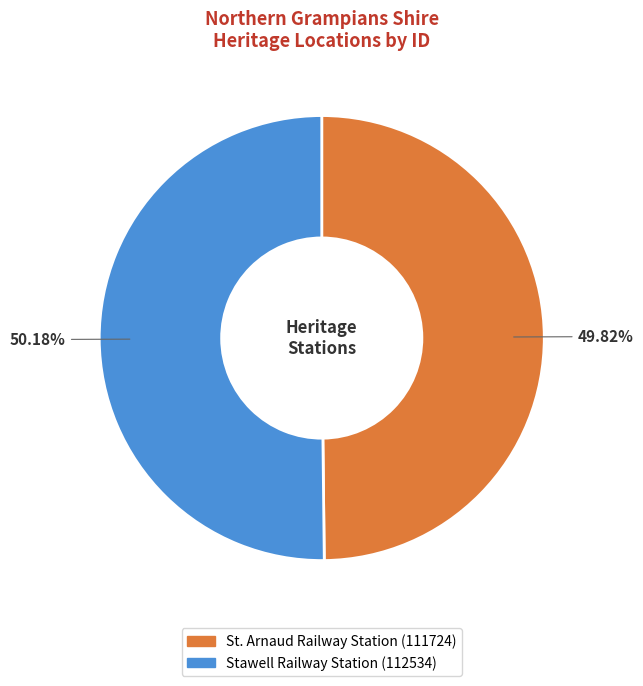

What percentage is the Stawell Railway Station slice, to the nearest percent?

50%